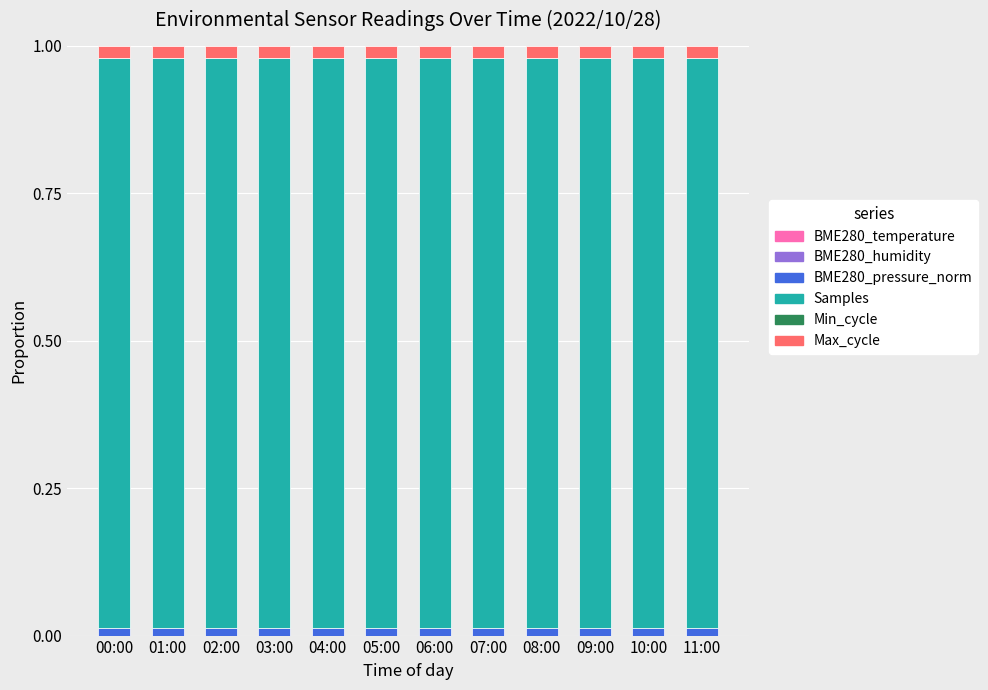

Does the chart contain stacked bars?

Yes